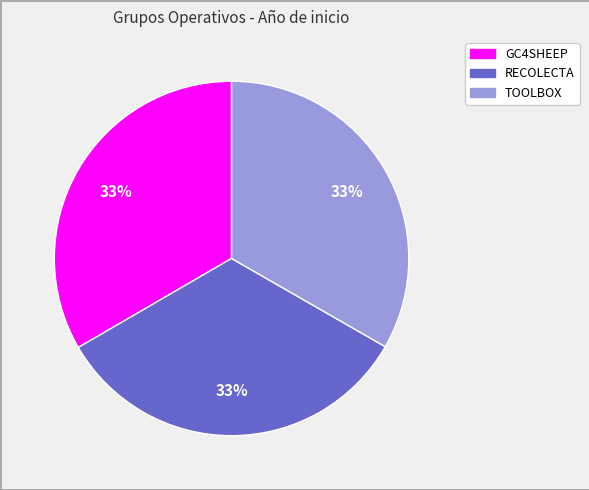

To the nearest percent, what percentage of the pie is TOOLBOX?

33%